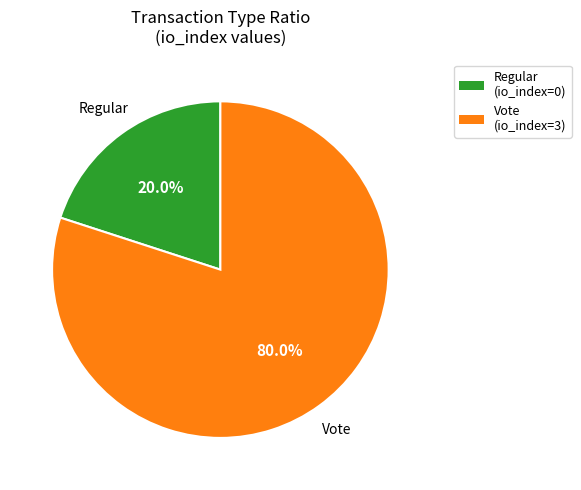

True or false: Regular accounts for 10% of the total.

False